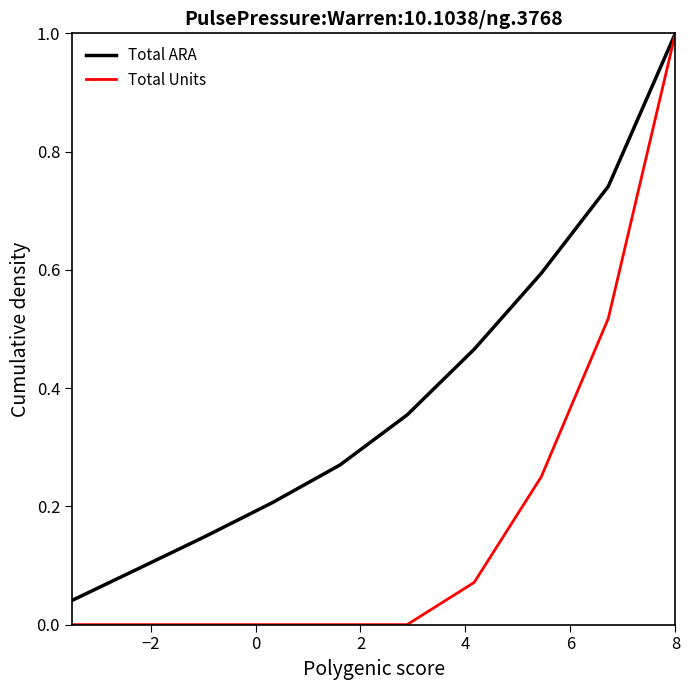

What is the sum of all Total ARA values?

3.9